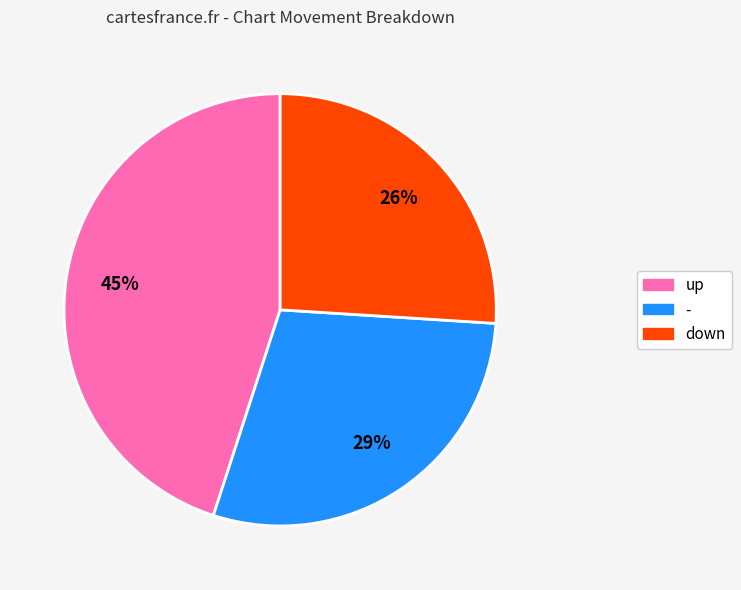

To the nearest percent, what portion does down represent?

26%